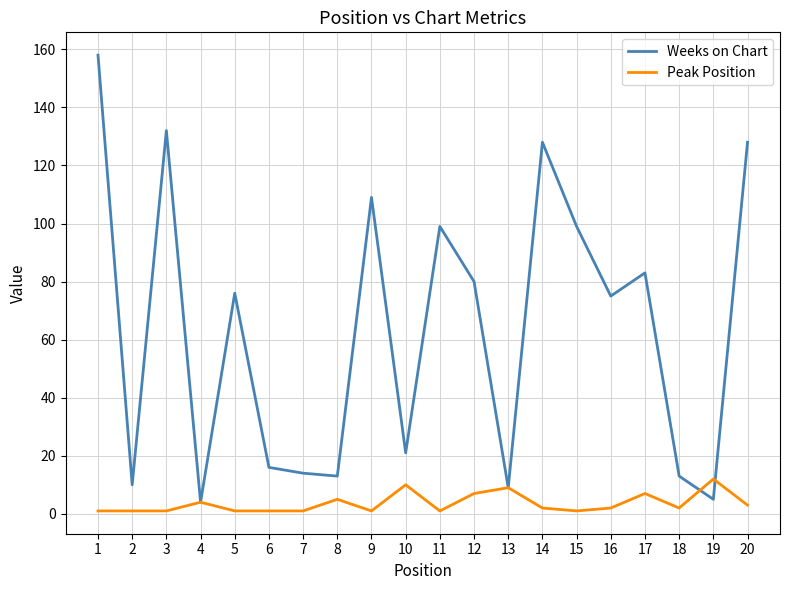

Which category has the highest value in the Weeks on Chart series?

1